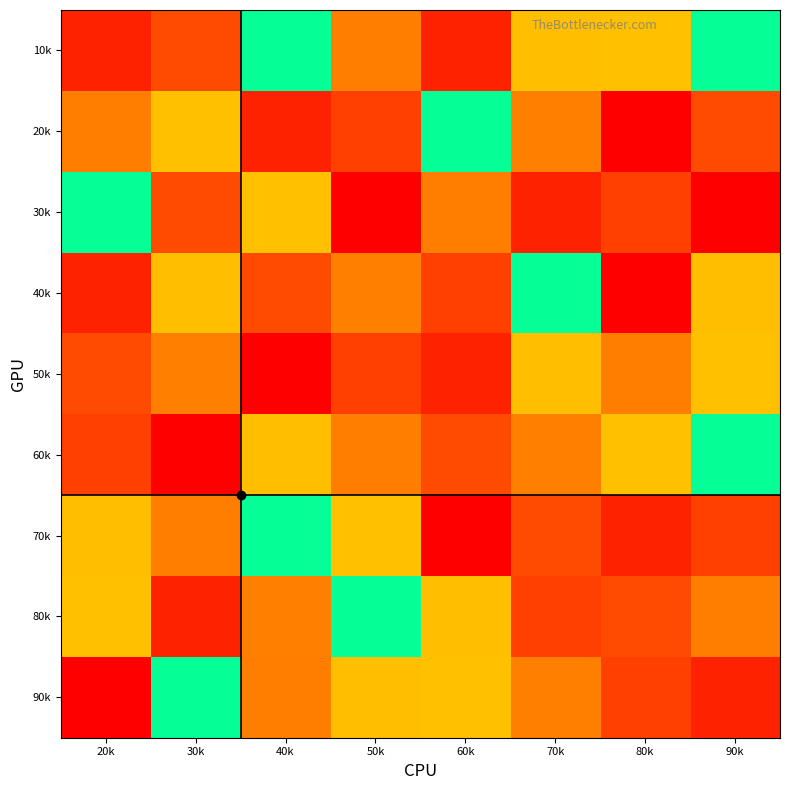

At how many categories does at least one series exceed 8?

7